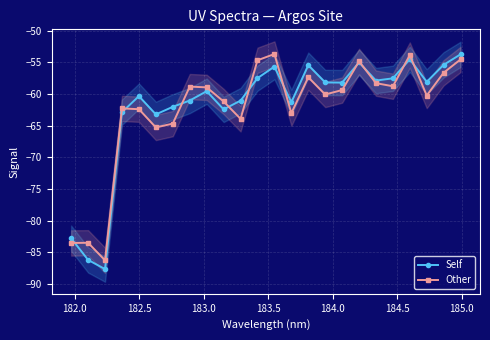

True or false: Other has more than 2 points higher than both neighbors.

True